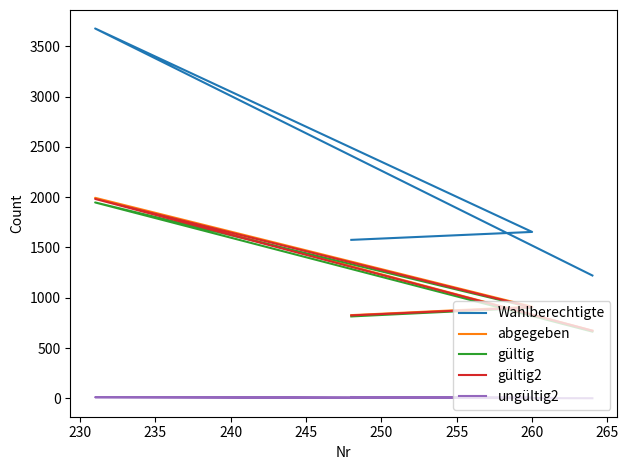

Is the value of gültig at 235 greater than the value of Wahlberechtigte at 235?

No